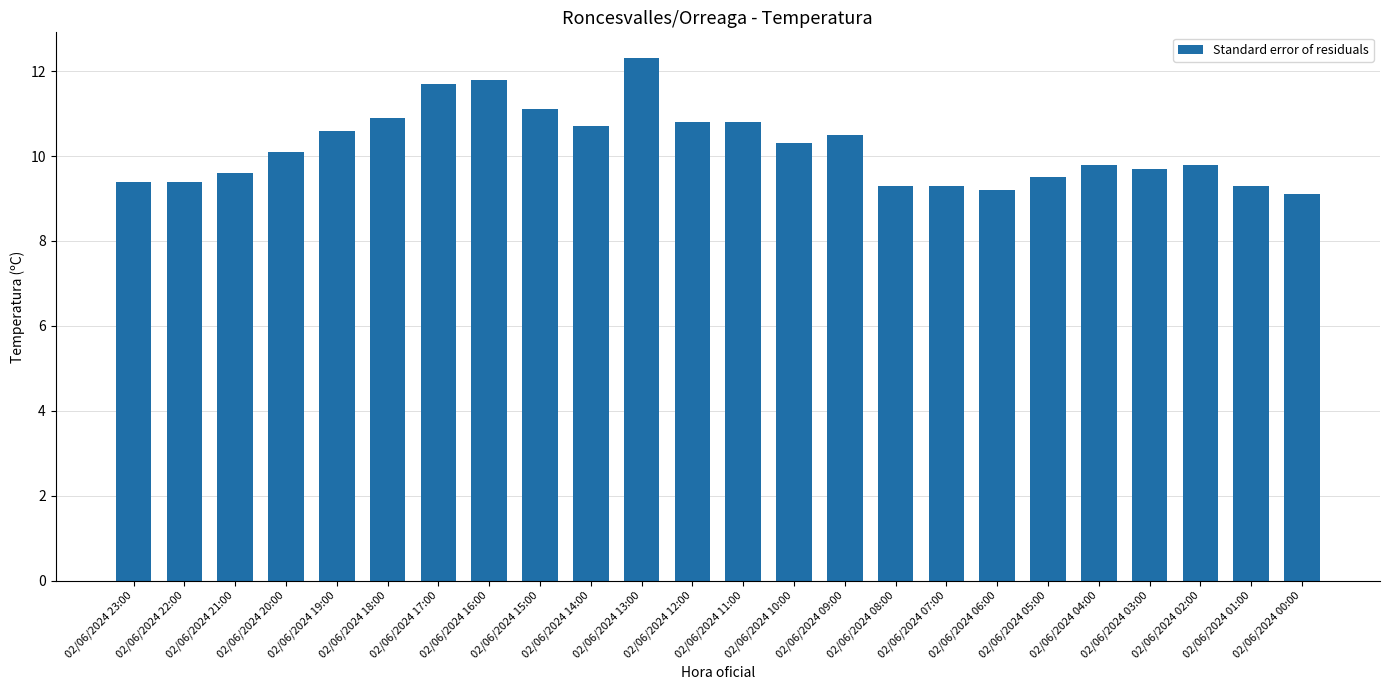

The chart shows a value of 14.6 at 02/06/2024 06:00. True or false?

False